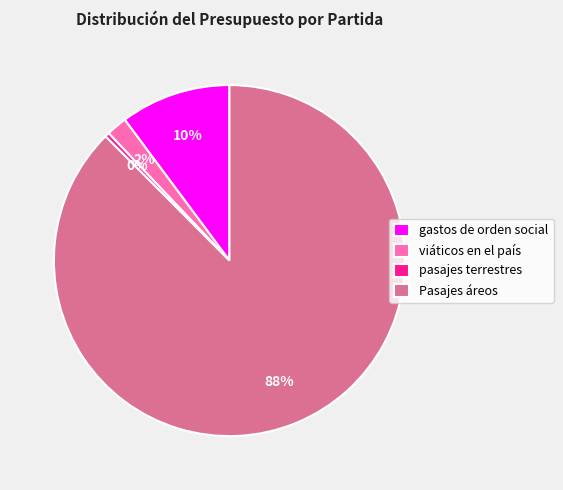

Combined, do pasajes terrestres and viáticos en el país account for over 50%?

No